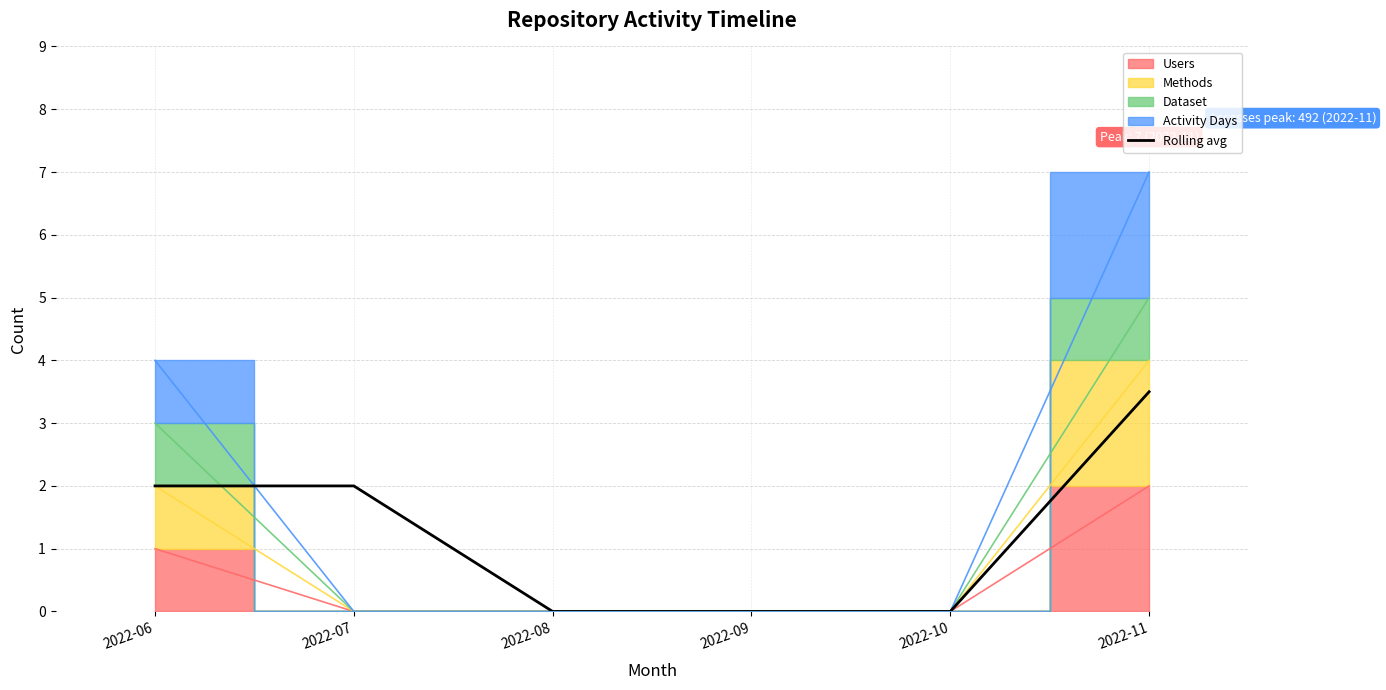

How many categories are shown in the chart?

6